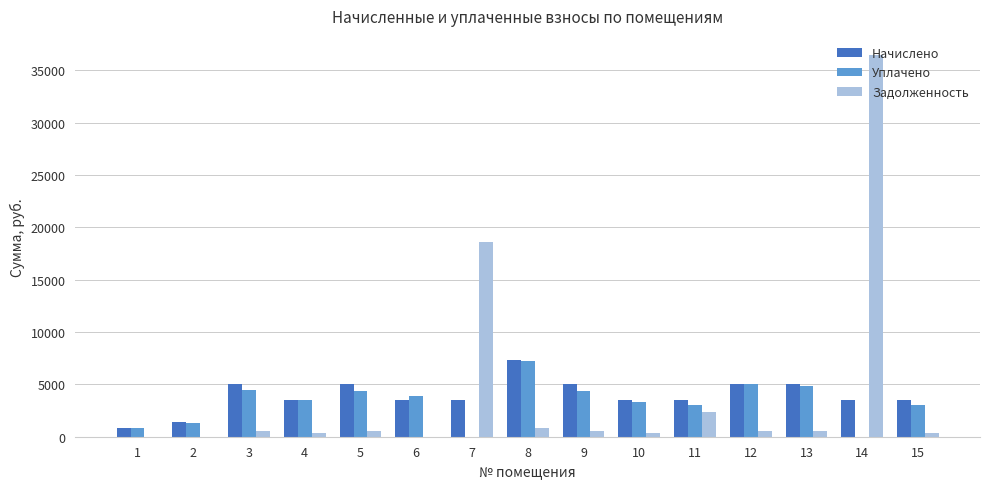

What is the sum of all Уплачено values?

49123.0